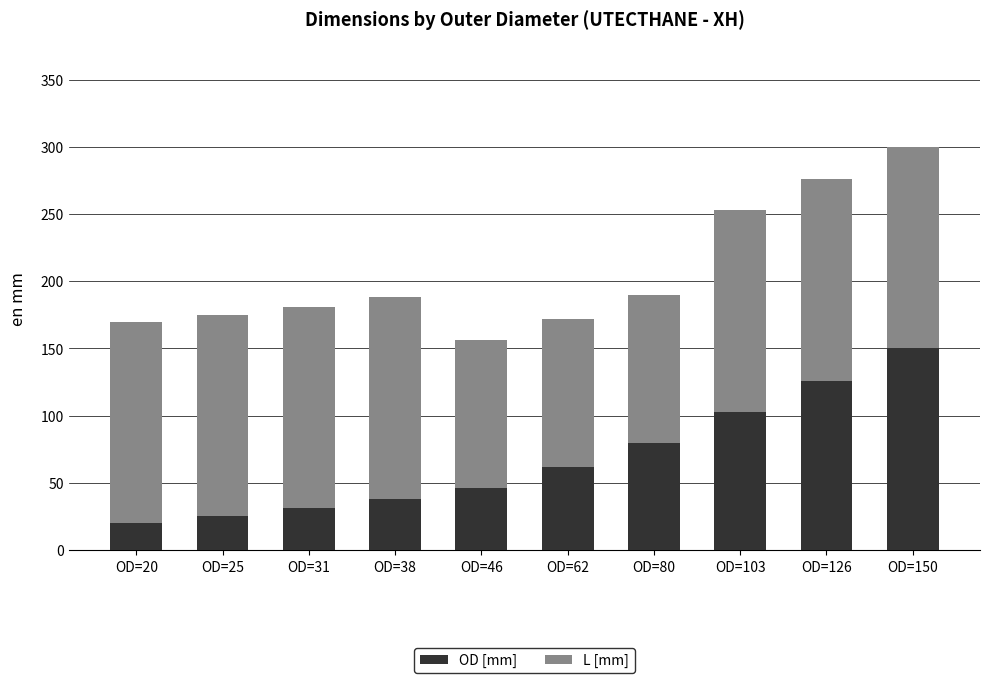

Reading right to left, list the values for the OD [mm] series.

OD=150=150	OD=126=126	OD=103=103	OD=80=80	OD=62=62	OD=46=46	OD=38=38	OD=31=31	OD=25=25	OD=20=20